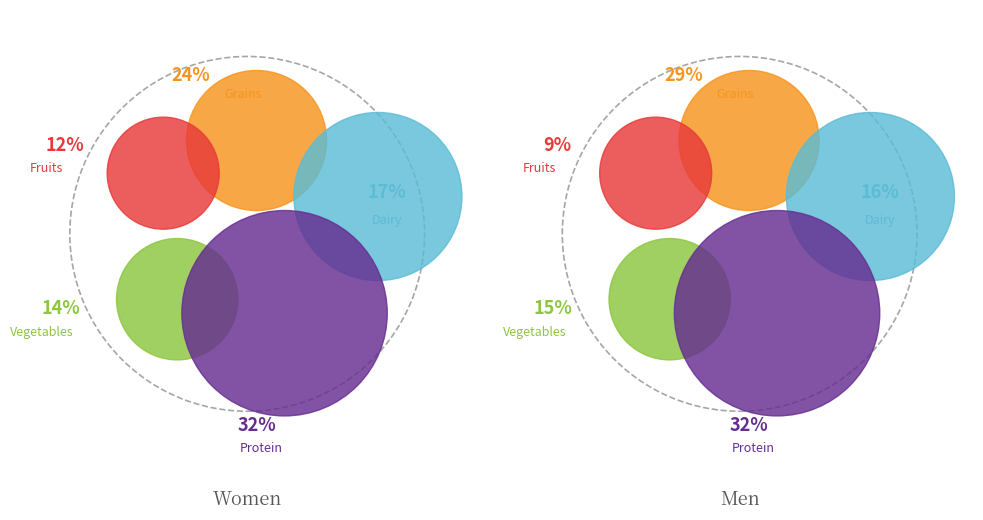

How many segments does this pie chart have?

2